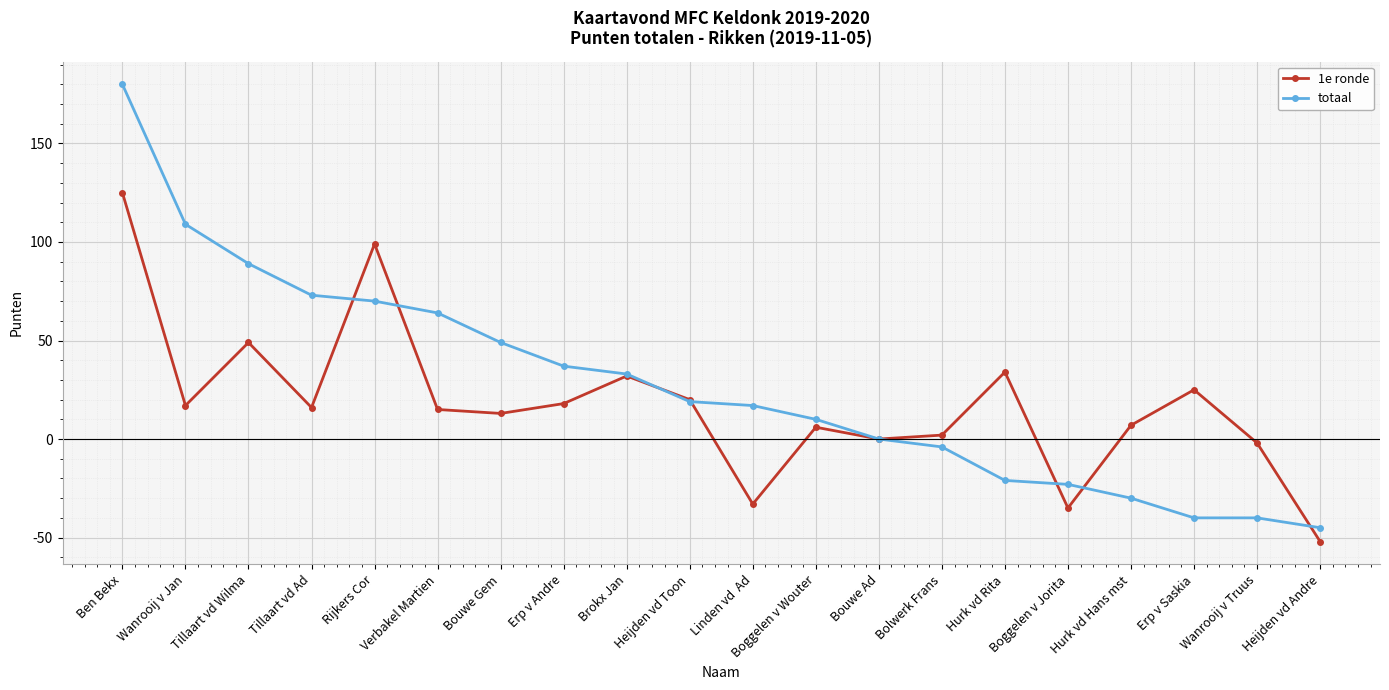

What is the sum of the totaal values at Boggelen v Wouter and Bouwe Ad?

10